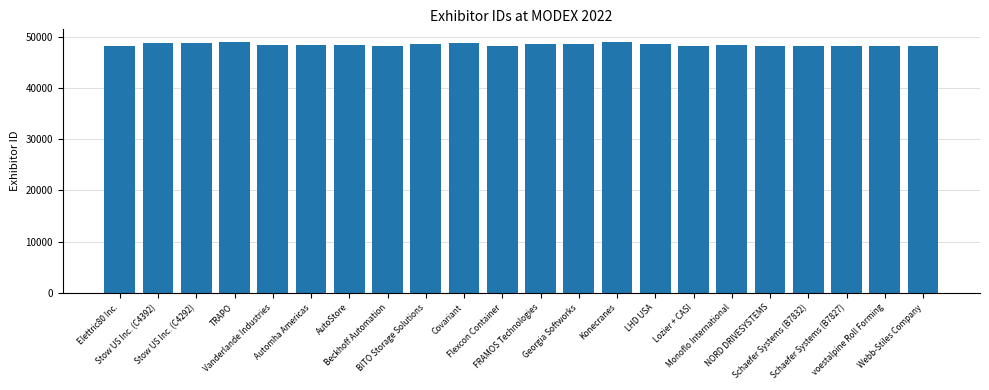

What is the minimum value shown in the chart?

48086